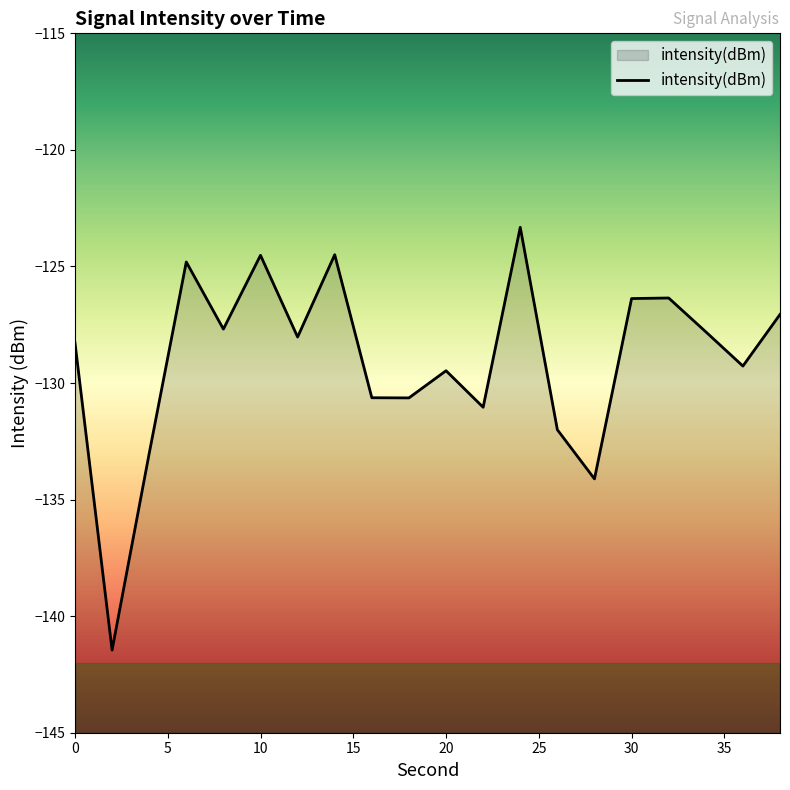

The value at 16 is -130.6. True or false?

True